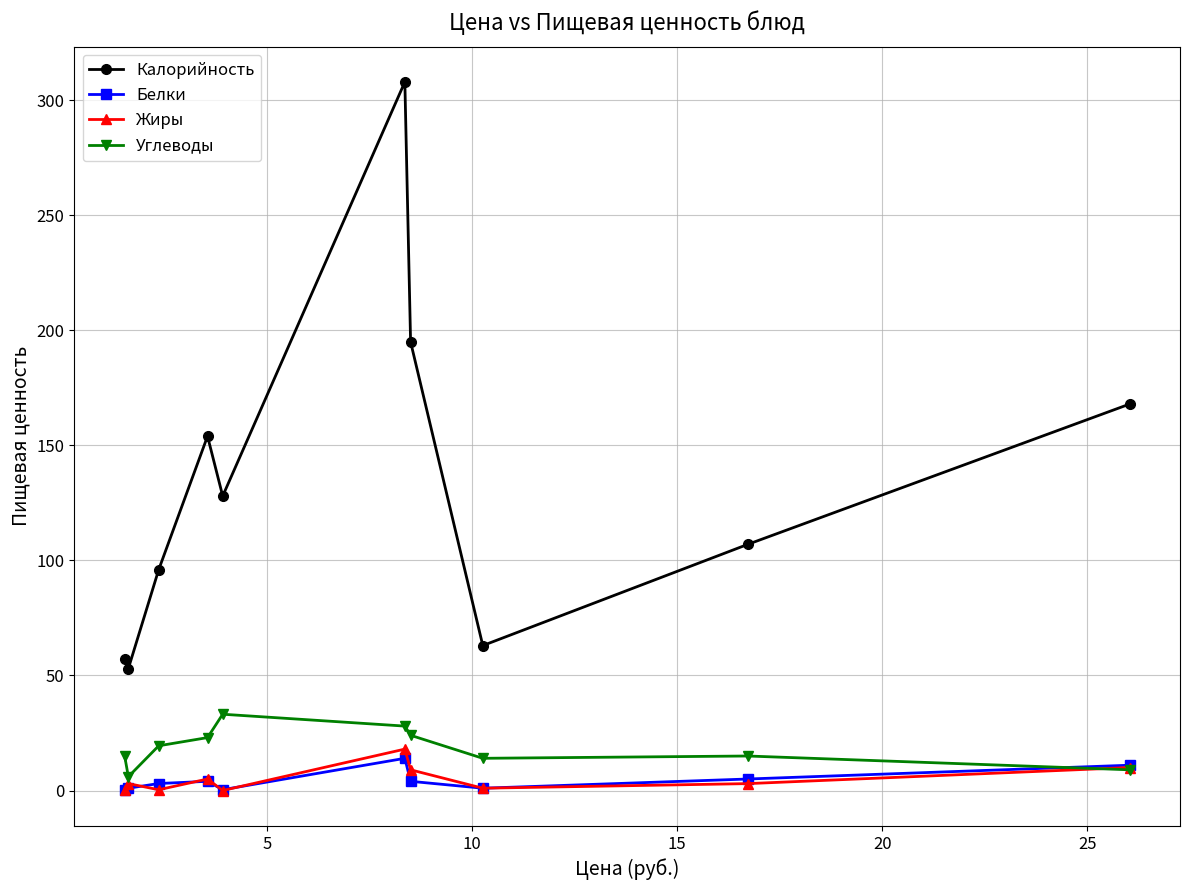

What is the maximum value shown in the chart?

308.0